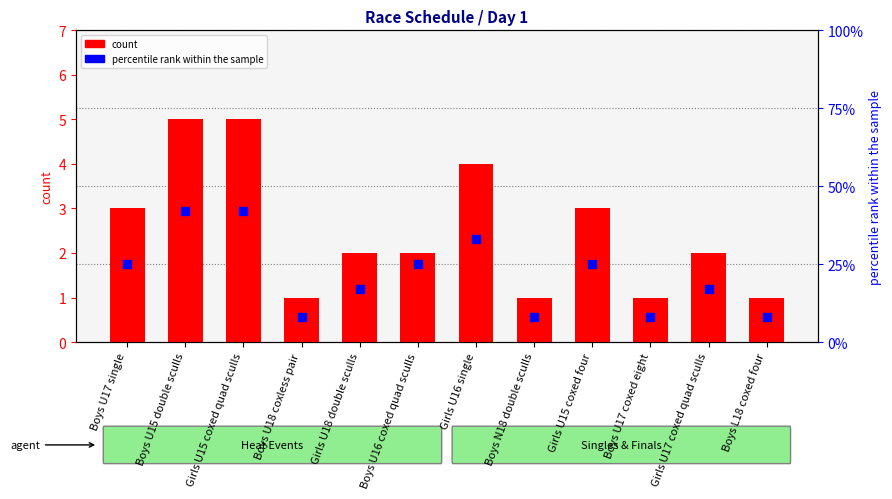

At which category is the sum across all series the highest?

Boys U15 double sculls